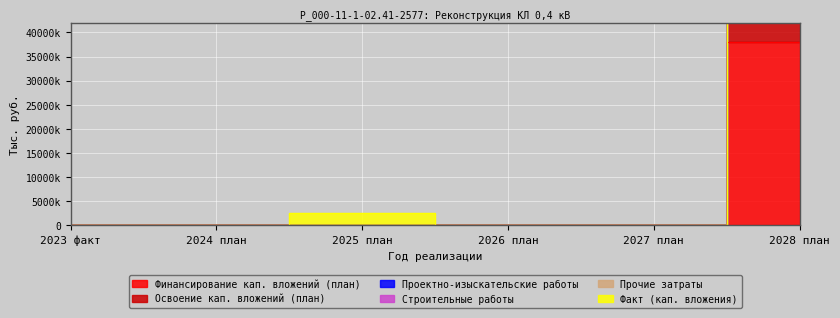

True or false: Прочие затраты and Строительные работы intersect in this chart.

False